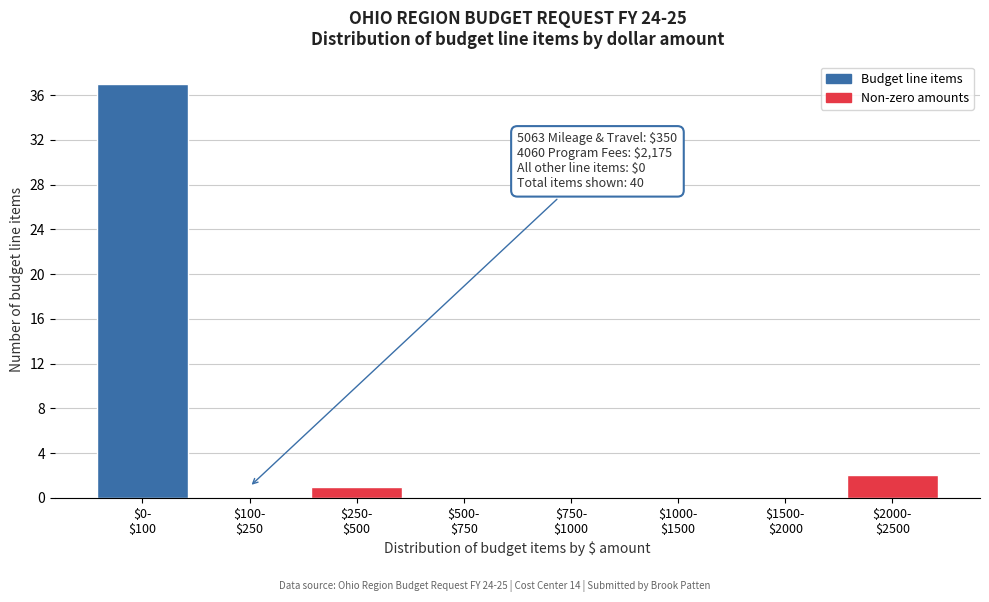

What is the sum of all values?

40